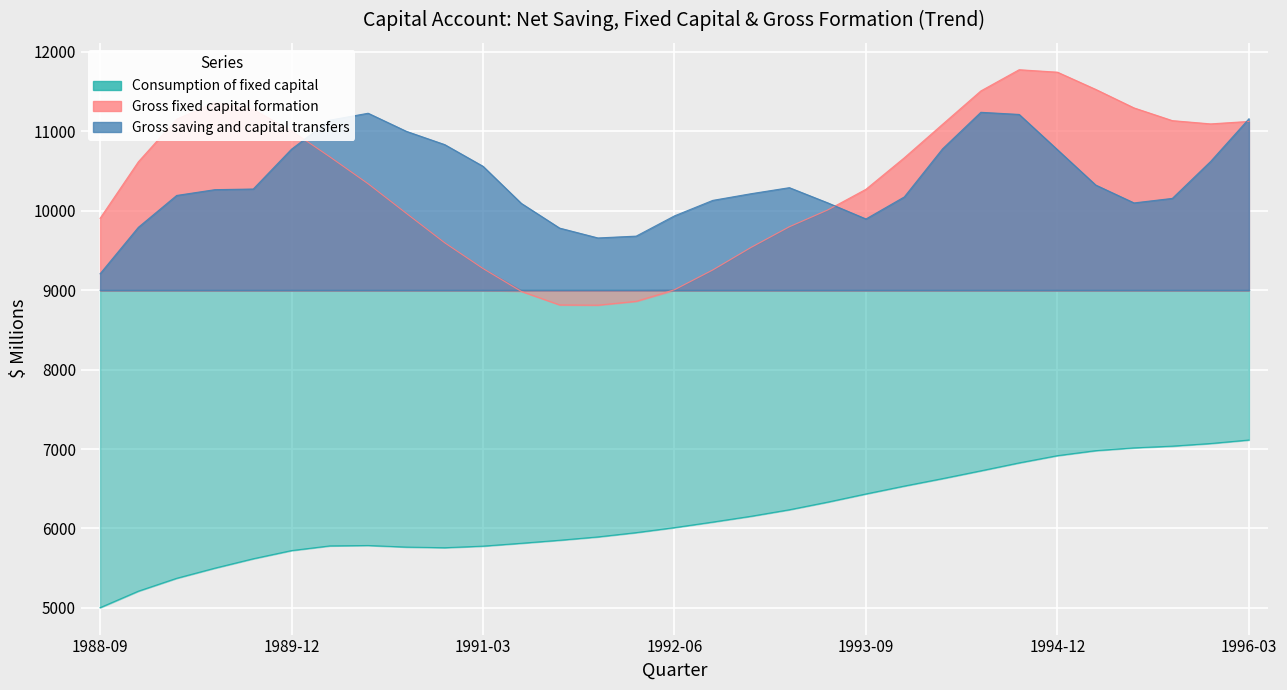

Reading left to right, what are all the values shown in this chart?

Consumption of fixed capital: 1988-09=5003	1988-12=5211	1989-03=5373	1989-06=5501	1989-09=5619	1989-12=5722	1990-03=5781	1990-06=5786	1990-09=5766	1990-12=5758	1991-03=5778	1991-06=5814	1991-09=5852	1991-12=5894	1992-03=5948	1992-06=6011	1992-09=6081	1992-12=6154	1993-03=6236	1993-06=6332	1993-09=6435	1993-12=6534	1994-03=6628	1994-06=6726	1994-09=6826	1994-12=6917	1995-03=6980	1995-06=7015	1995-09=7037	1995-12=7070	1996-03=7114
Gross fixed capital formation: 1988-09=9905	1988-12=10617	1989-03=11154	1989-06=11363	1989-09=11276	1989-12=11007	1990-03=10679	1990-06=10340	1990-09=9967	1990-12=9597	1991-03=9273	1991-06=8985	1991-09=8815	1991-12=8812	1992-03=8860	1992-06=9006	1992-09=9255	1992-12=9539	1993-03=9799	1993-06=10010	1993-09=10271	1993-12=10667	1994-03=11089	1994-06=11509	1994-09=11776	1994-12=11745	1995-03=11528	1995-06=11295	1995-09=11135	1995-12=11094	1996-03=11125
Gross saving and capital transfers: 1988-09=9207	1988-12=9792	1989-03=10193	1989-06=10266	1989-09=10274	1989-12=10776	1990-03=11141	1990-06=11228	1990-09=11000	1990-12=10833	1991-03=10560	1991-06=10093	1991-09=9782	1991-12=9658	1992-03=9681	1992-06=9936	1992-09=10131	1992-12=10215	1993-03=10291	1993-06=10100	1993-09=9897	1993-12=10174	1994-03=10780	1994-06=11240	1994-09=11213	1994-12=10769	1995-03=10324	1995-06=10099	1995-09=10156	1995-12=10621	1996-03=11158